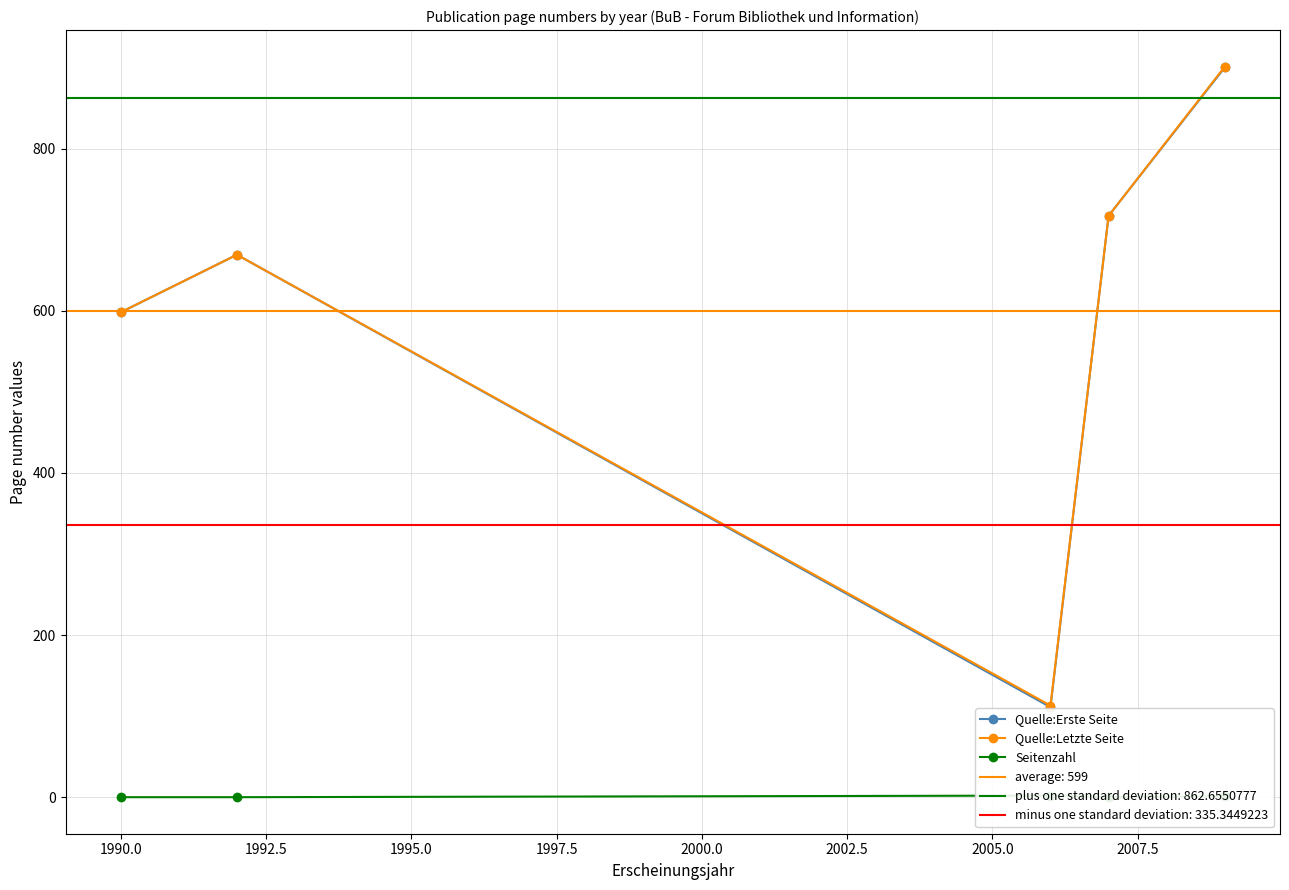

What is the difference between the second highest and second lowest values in the Quelle:Letzte Seite series?

119